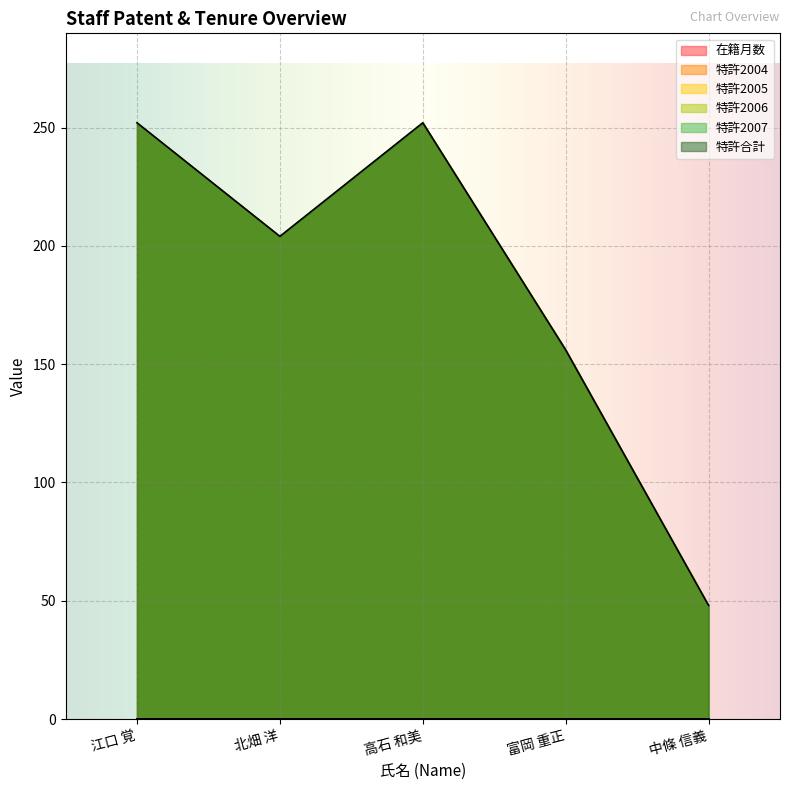

What is the label of the 4th point from the left?

富岡 重正